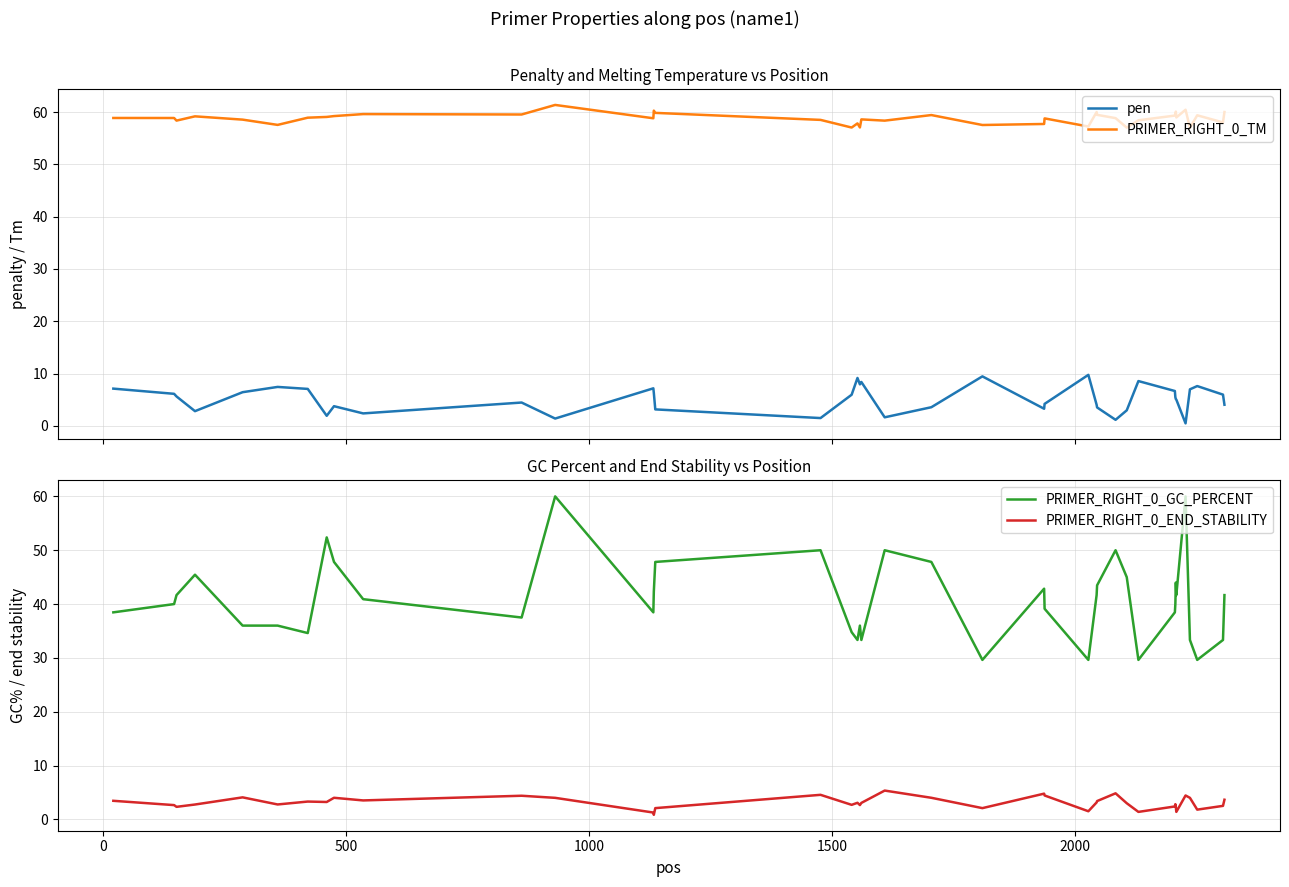

Which series has the largest total across all categories?

PRIMER_RIGHT_0_TM